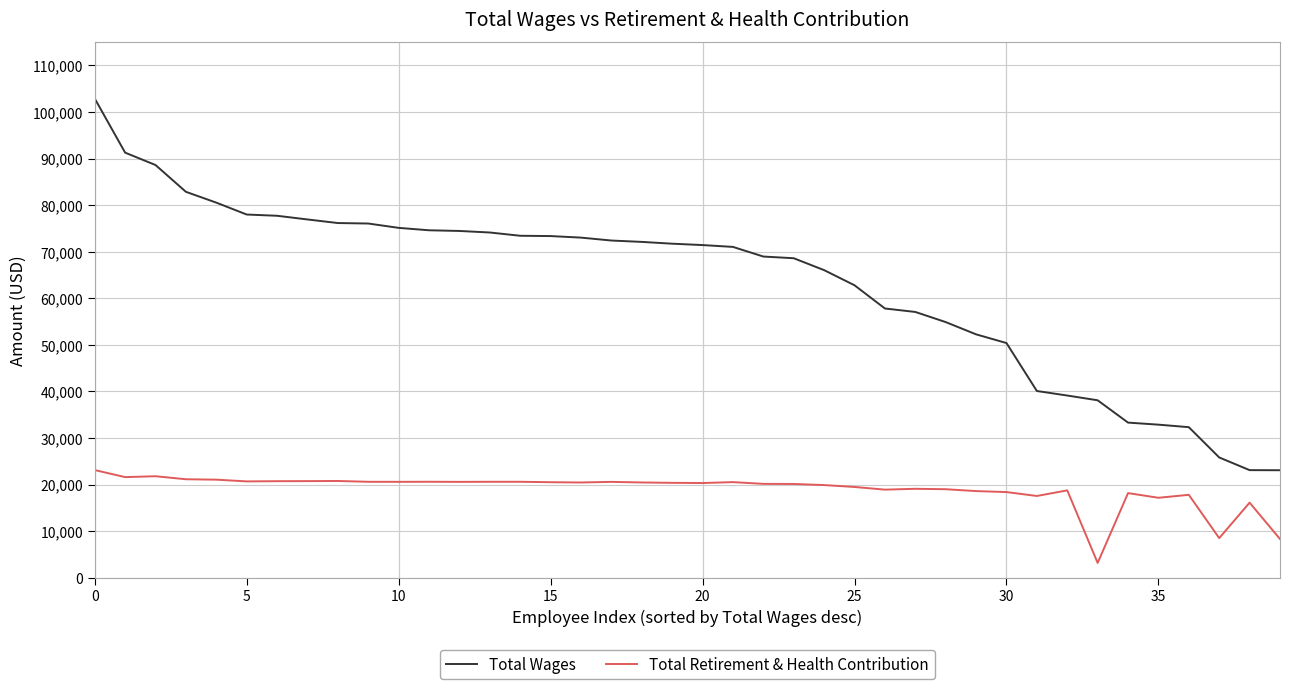

What is the minimum value for Total Retirement & Health Contribution?

3202